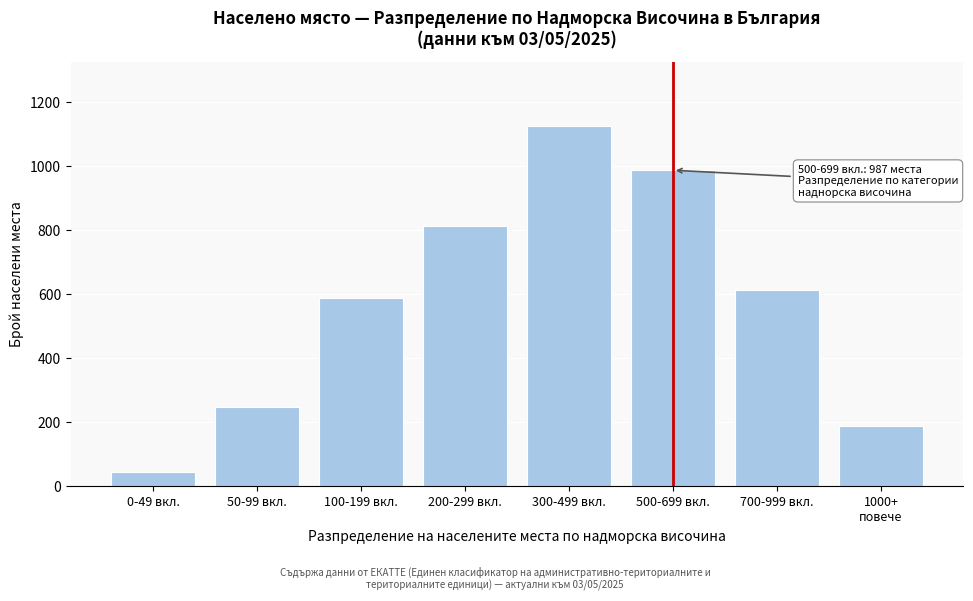

Reading left to right, list all the values displayed in this chart.

45	248	587	812	1124	987	612	189